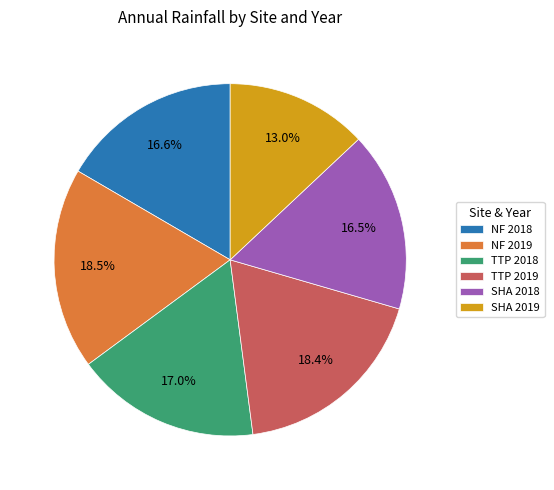

Between SHA 2018 and TTP 2019, which is larger?

TTP 2019